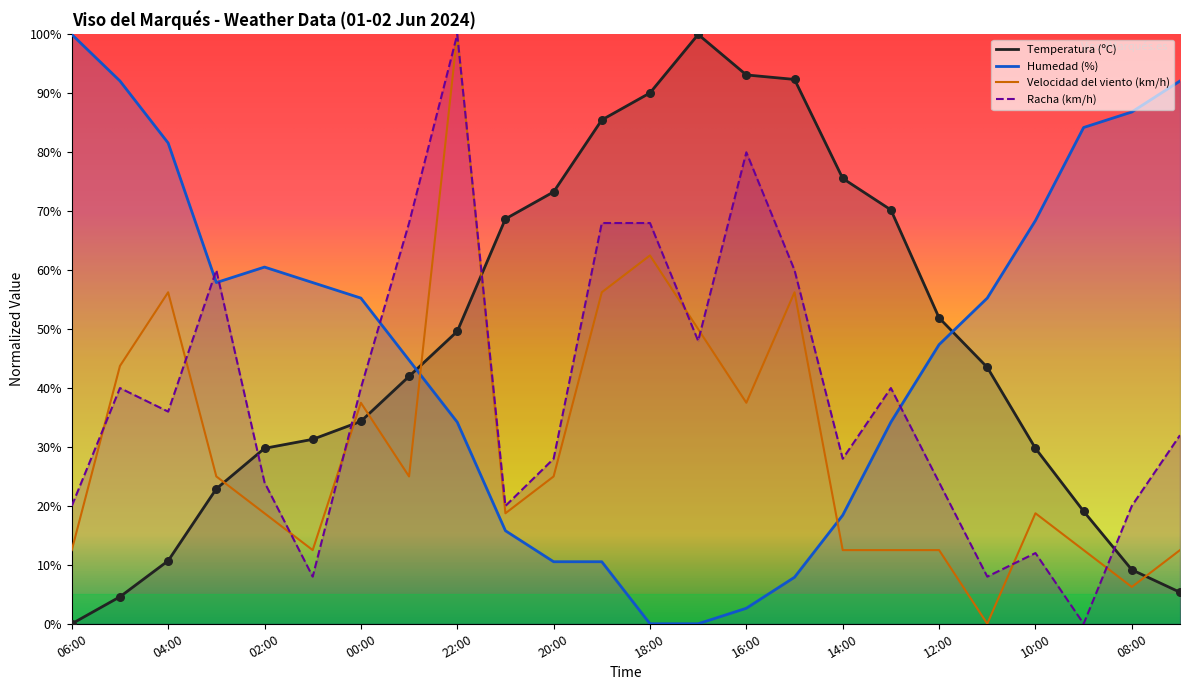

Which series contains the highest Y value?

Temperatura (ºC)